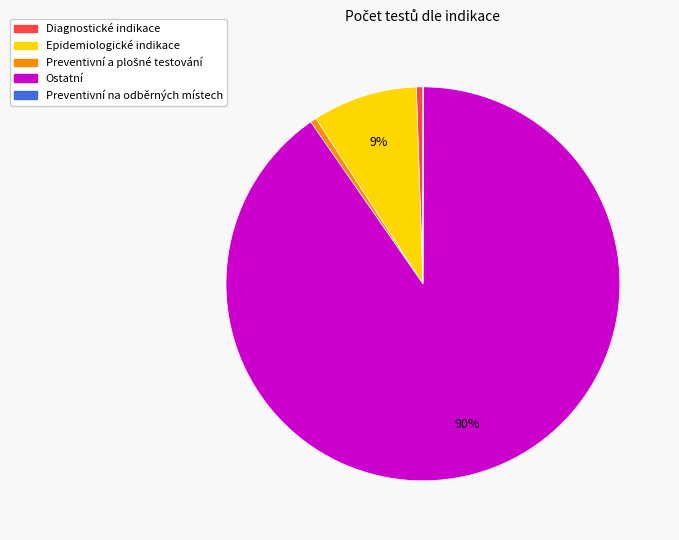

Which category has the biggest portion of the pie?

Ostatní